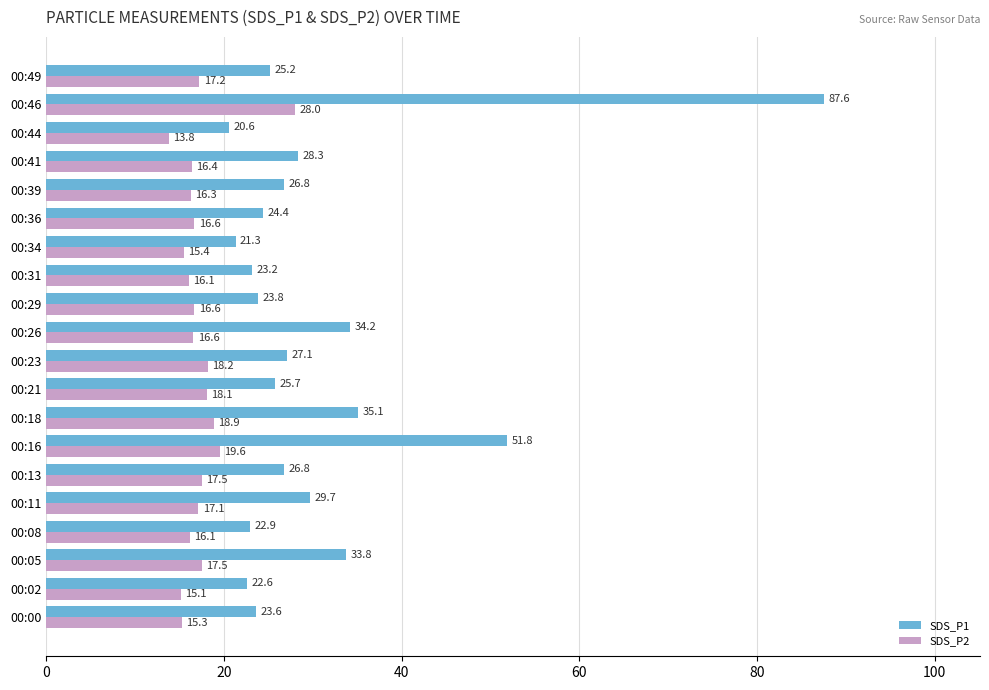

What is the maximum value shown in the chart?

87.6